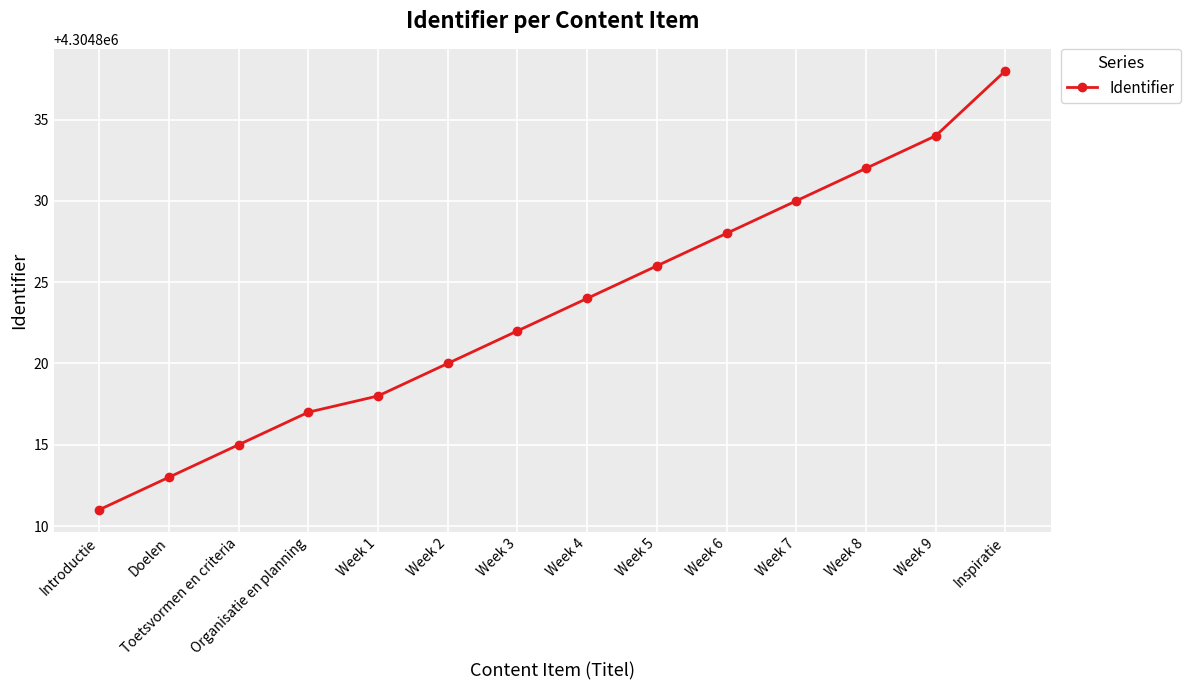

What is the sum of the values at Toetsvormen en criteria and Inspiratie?

8609653